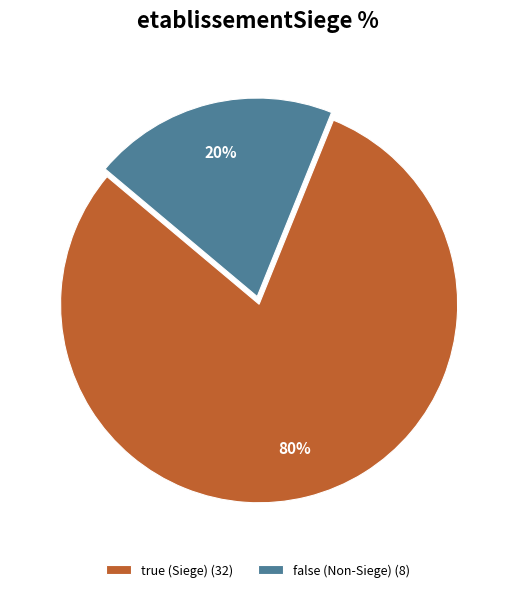

Which category has the biggest portion of the pie?

true